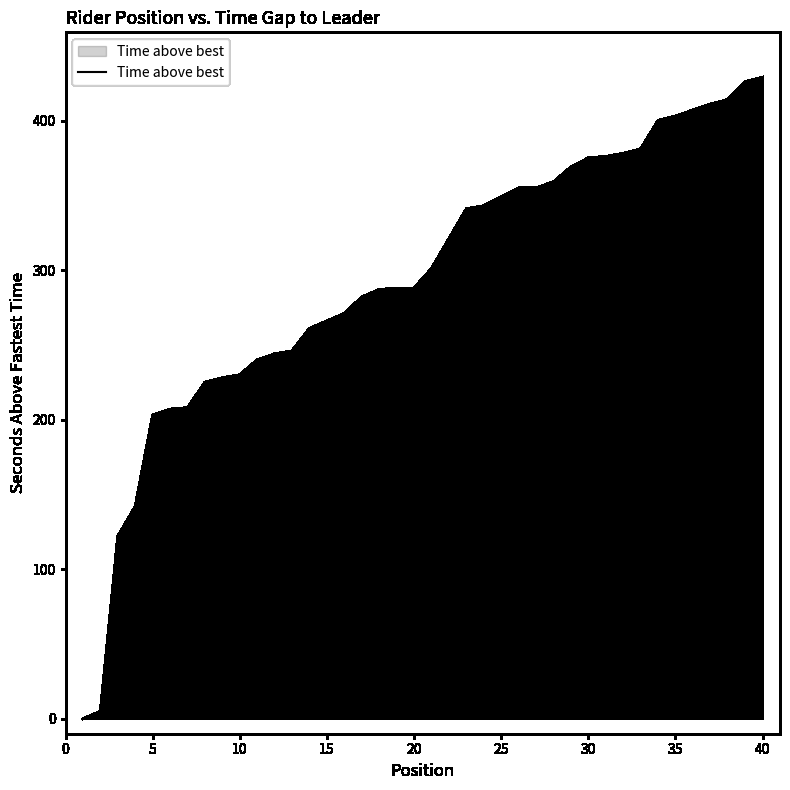

What is the difference between the maximum and minimum values?

429